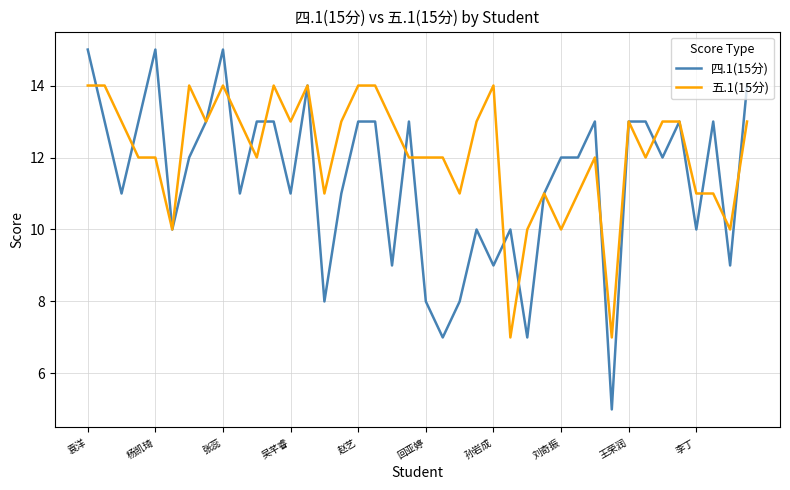

What is the greatest value displayed?

15